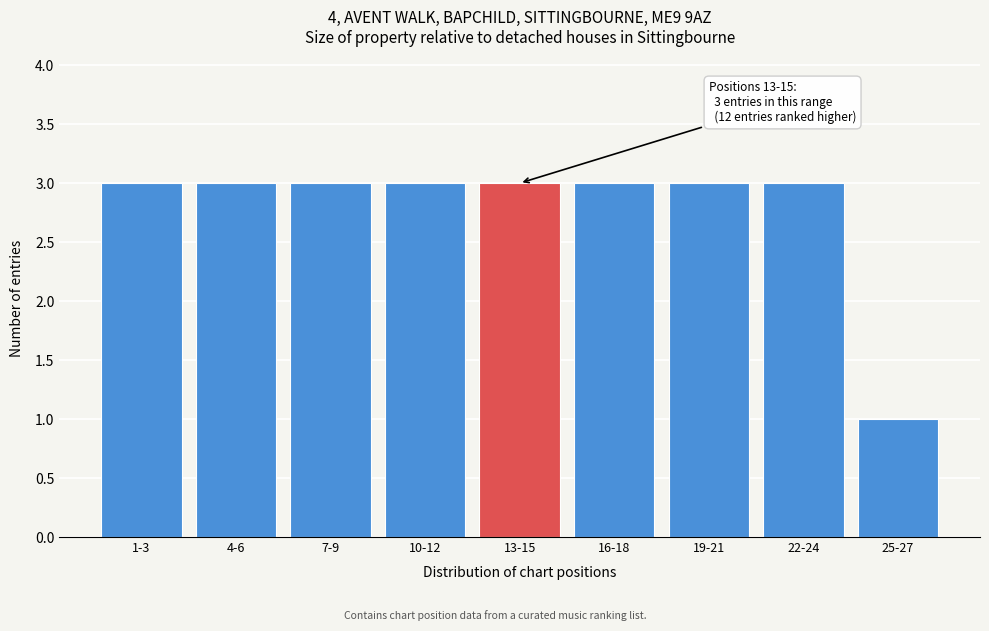

Reading left to right, list all the values displayed in this chart.

3	3	3	3	3	3	3	3	1